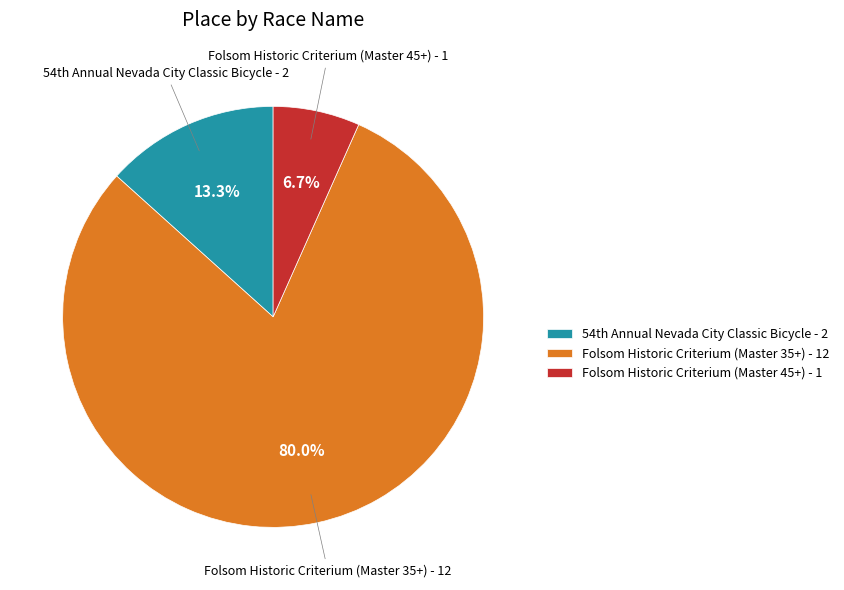

To the nearest percent, what is the combined percentage of Folsom Historic Criterium (Master 35+) and Folsom Historic Criterium (Master 45+)?

87%